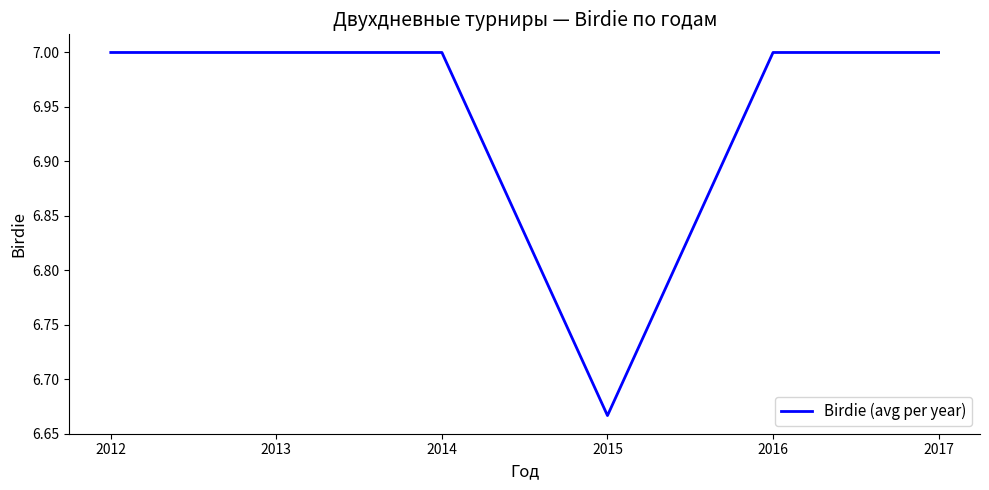

The value at 2013 is 3.0. True or false?

False